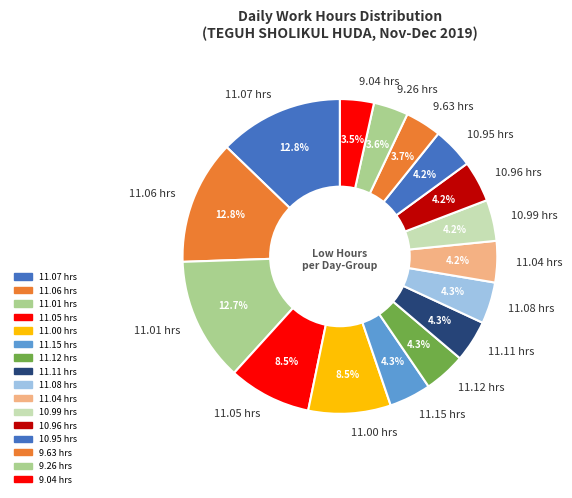

Is there a majority slice in this chart?

No